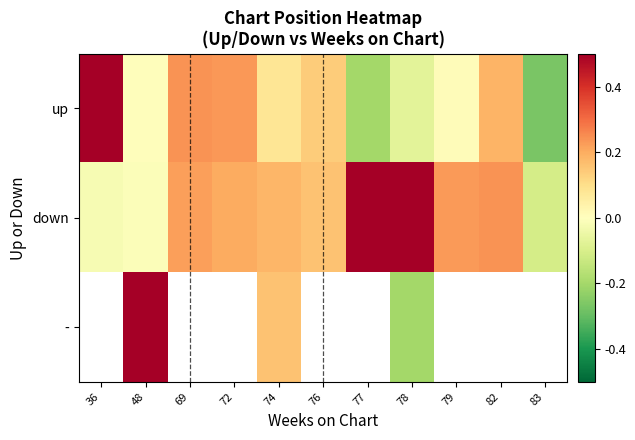

What is the smallest value displayed?

-0.3